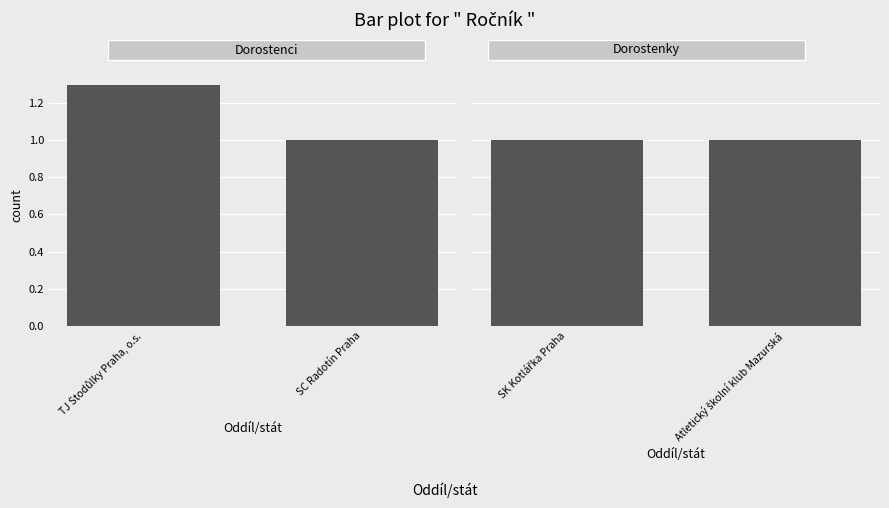

How many groups of bars are there?

2